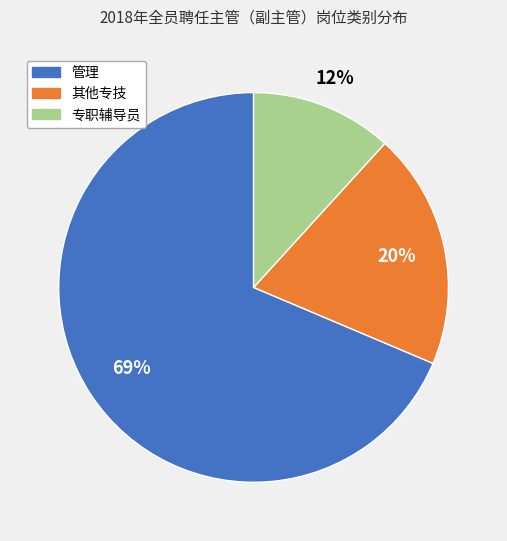

Which category has the smallest portion of the pie?

专职辅导员